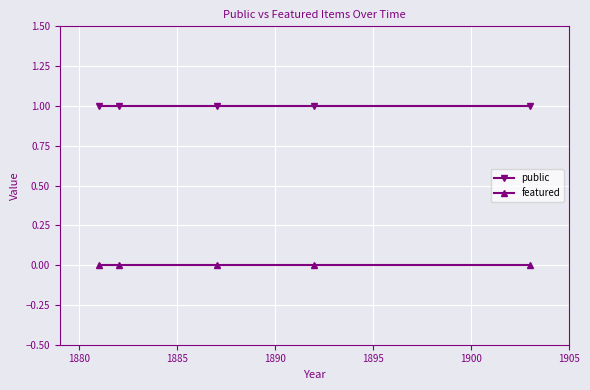

How many series are shown in this chart?

2